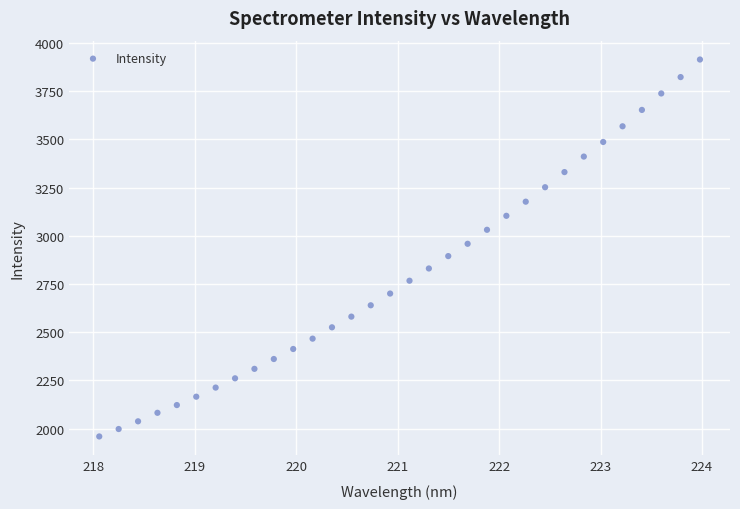

What is the range of X values (max minus min)?

5.9